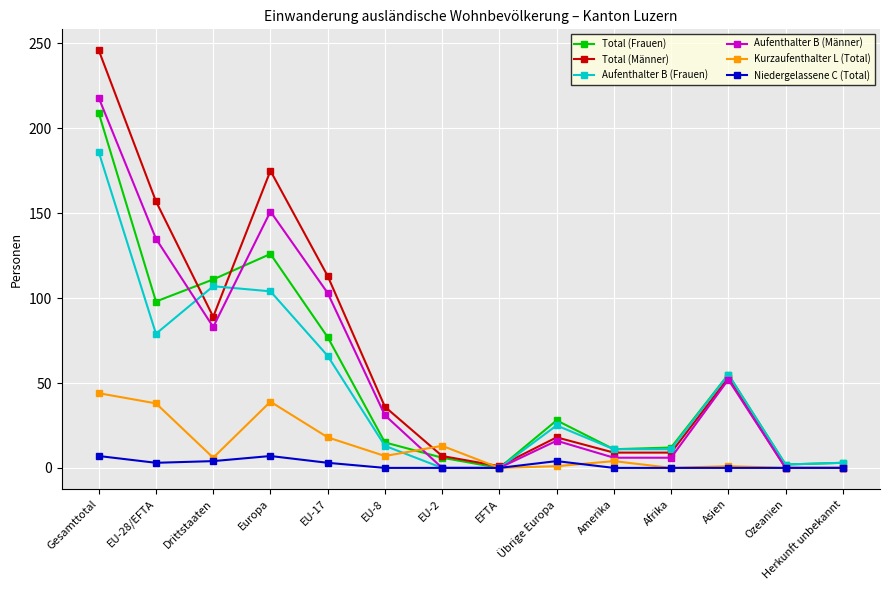

At which label does Aufenthalter B (Männer) reach its peak?

Gesamttotal